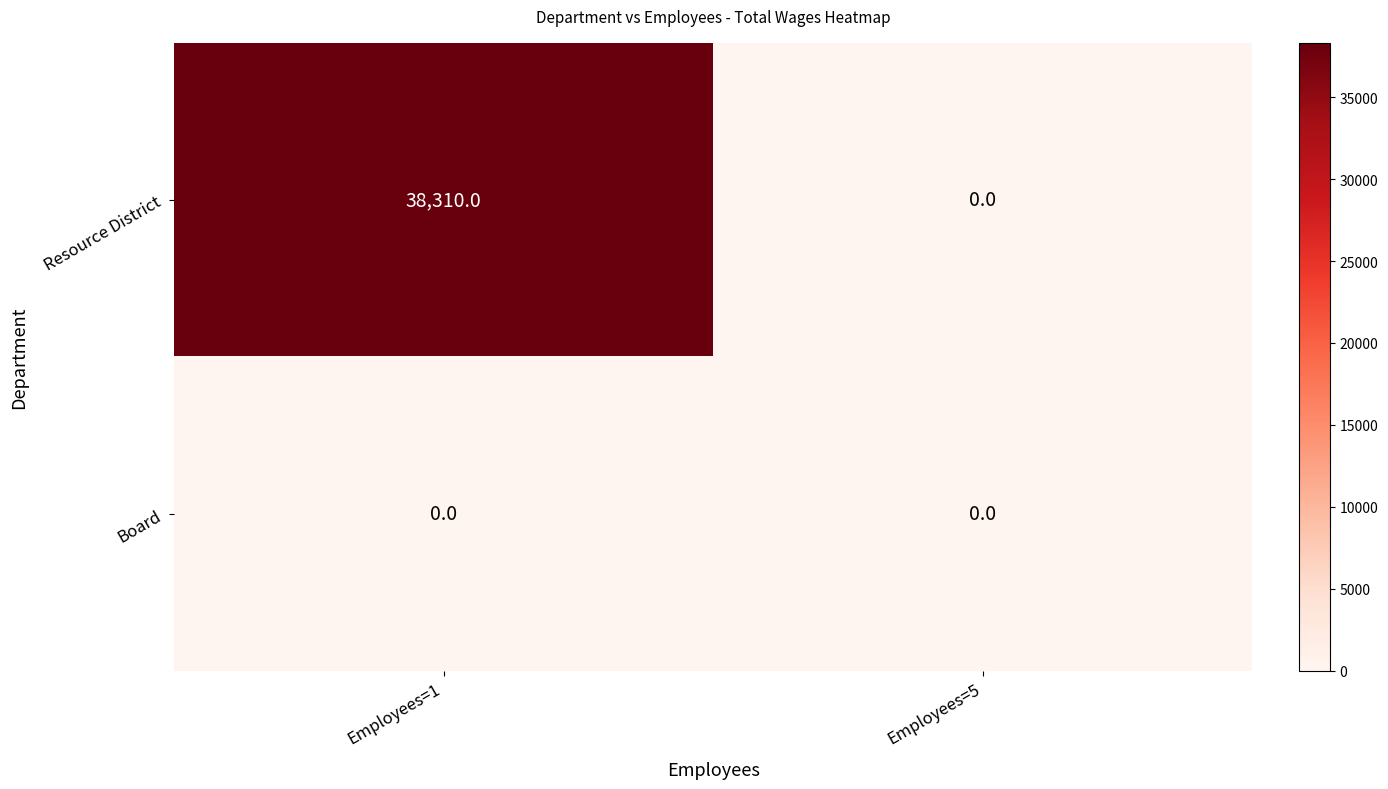

At how many categories does at least one series exceed 23932?

1